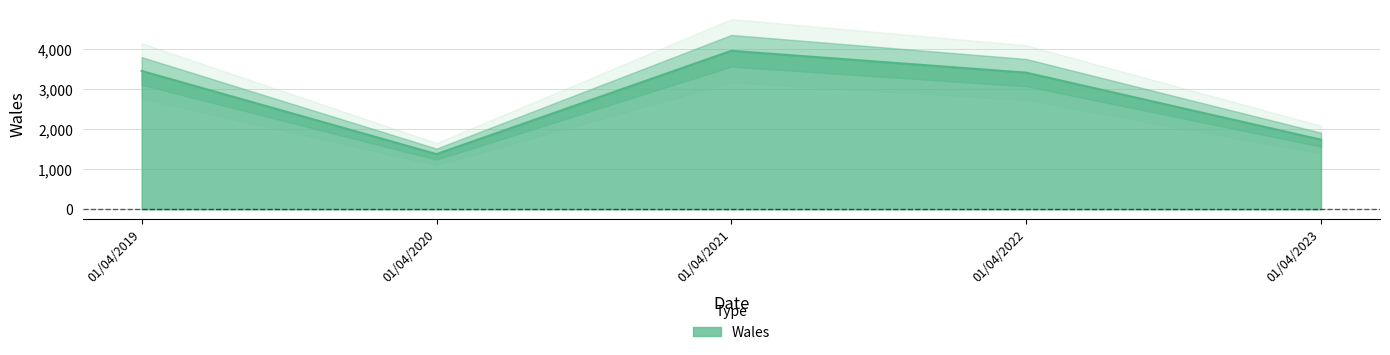

What is the smallest value displayed?

1381